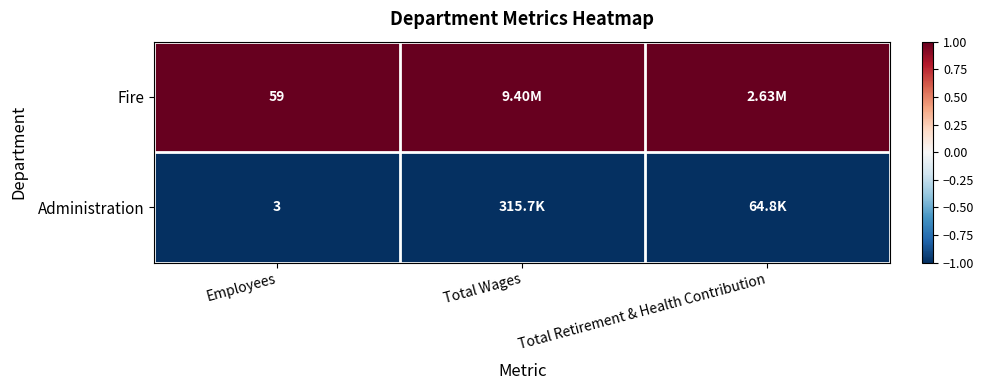

What is the difference between the highest and lowest values at Employees?

56